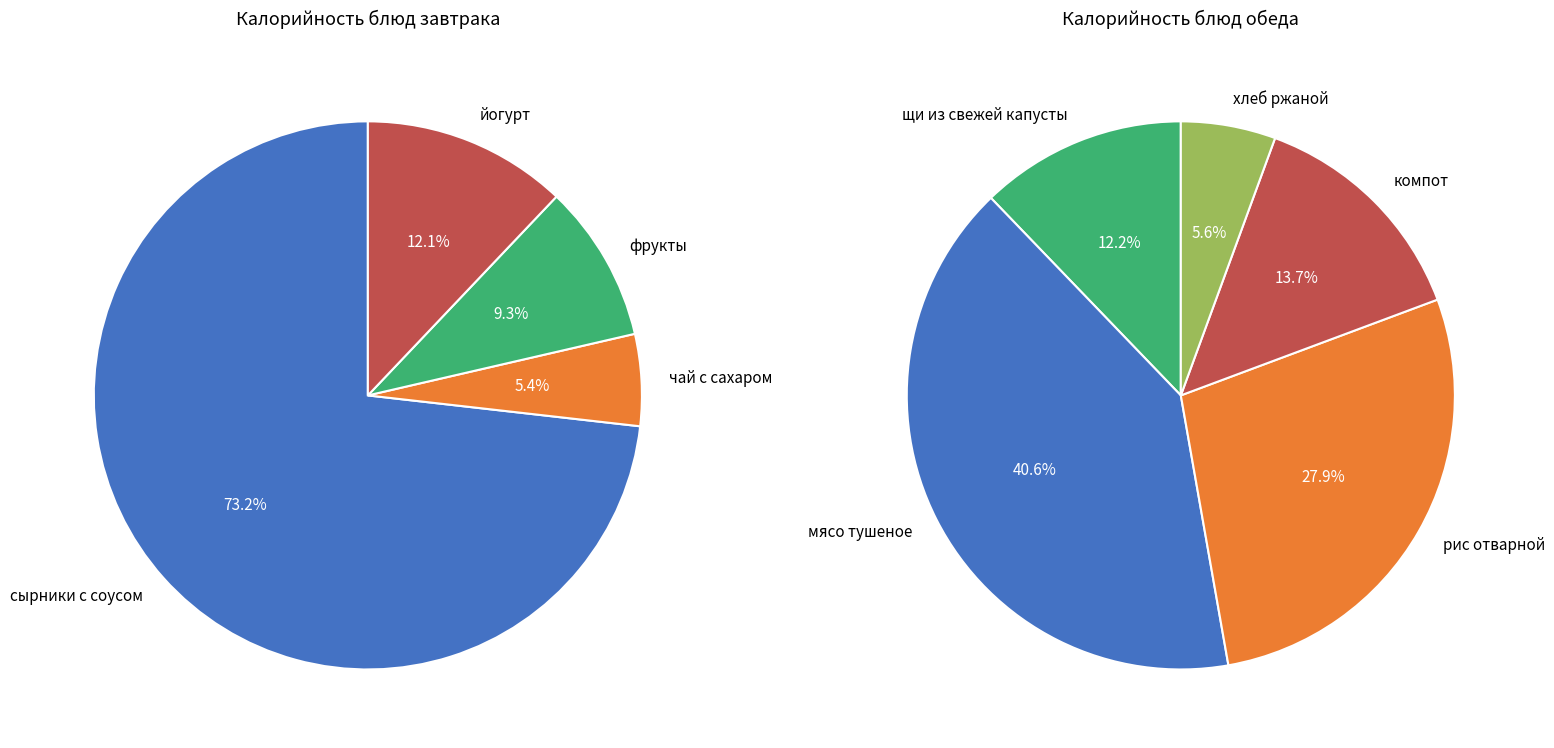

What is the change in value from сырники с соусом to щи из свежей капусты?

-278.0